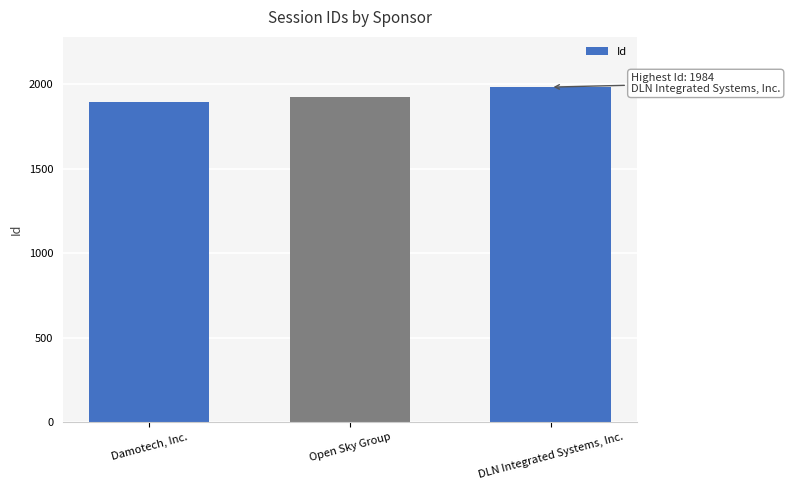

Reading left to right, transcribe all the data shown in this chart.

Damotech, Inc.=1897	Open Sky Group=1924	DLN Integrated Systems, Inc.=1984